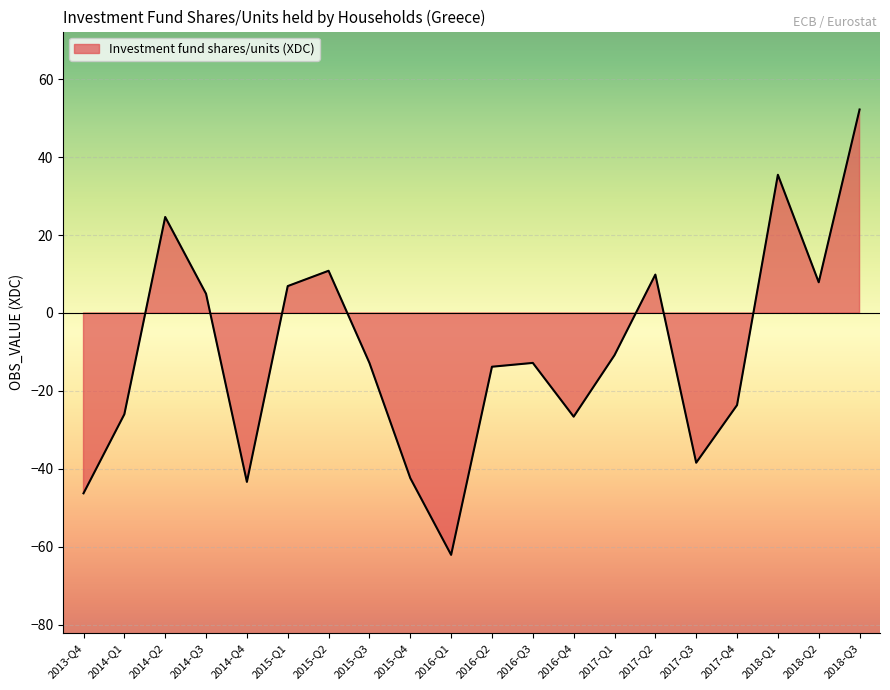

What is the value of the 9th point from the left?

-42.4